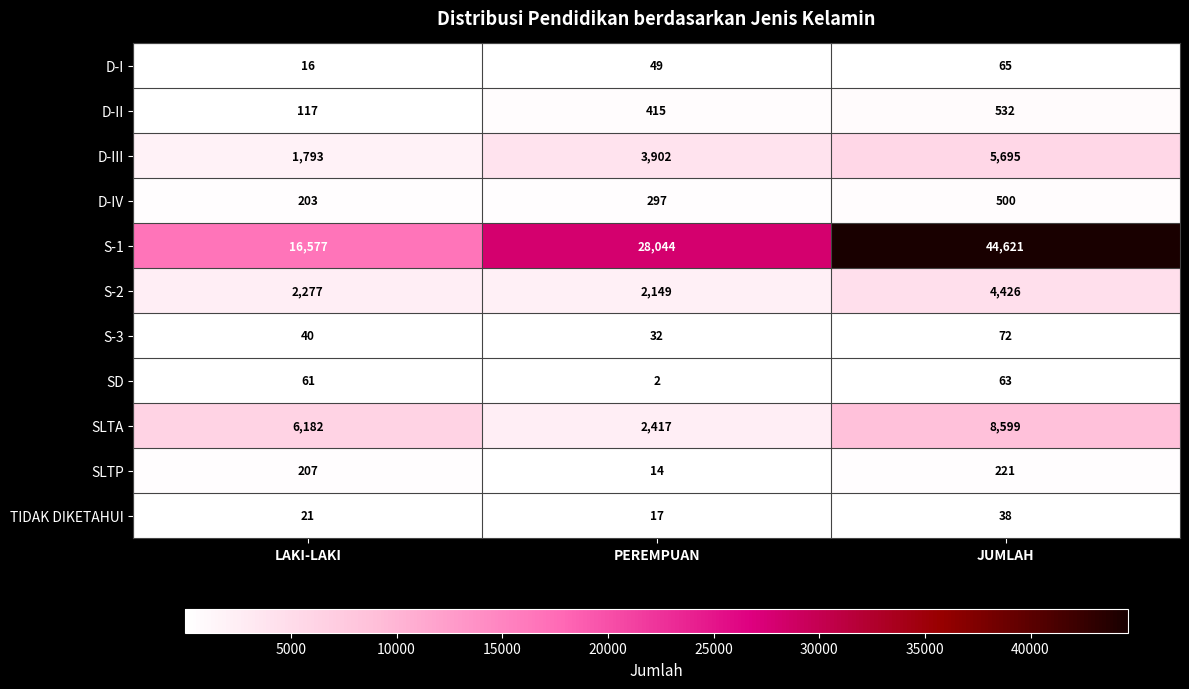

What is the sum of the D-IV values at JUMLAH and PEREMPUAN?

797